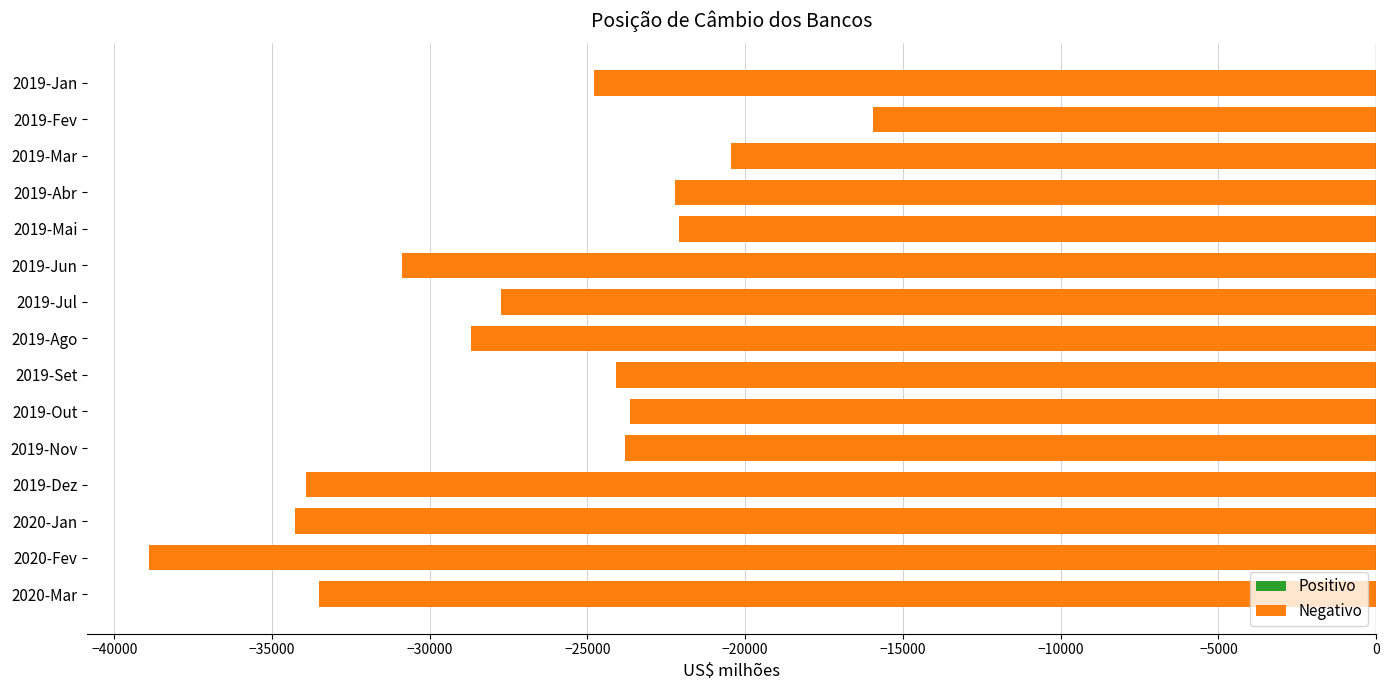

What is the approximate value at 2020-Jan?

-34261.4